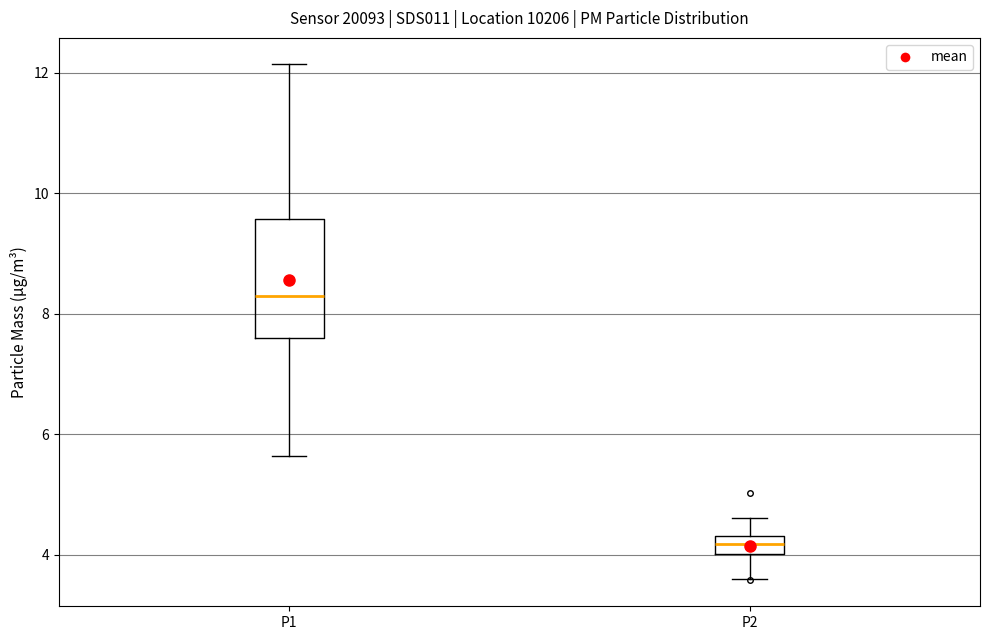

Which box has the highest median line?

P1